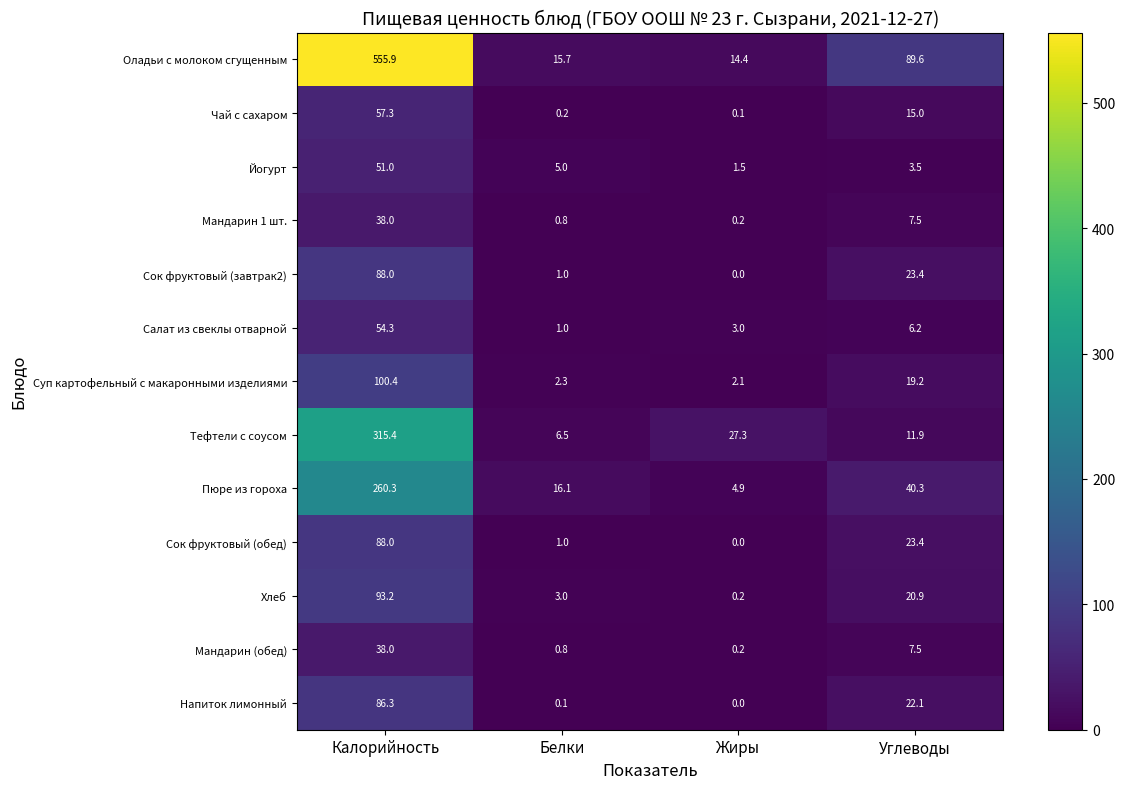

List the labels in order of Напиток лимонный value, smallest first.

Жиры, Белки, Углеводы, Калорийность